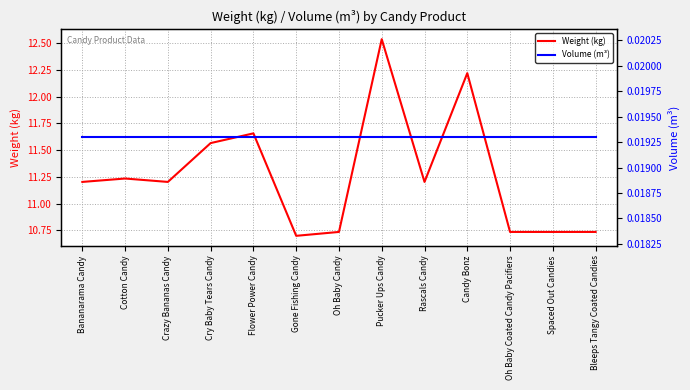

Where does the Weight (kg) series first go above 11?

Bananarama Candy